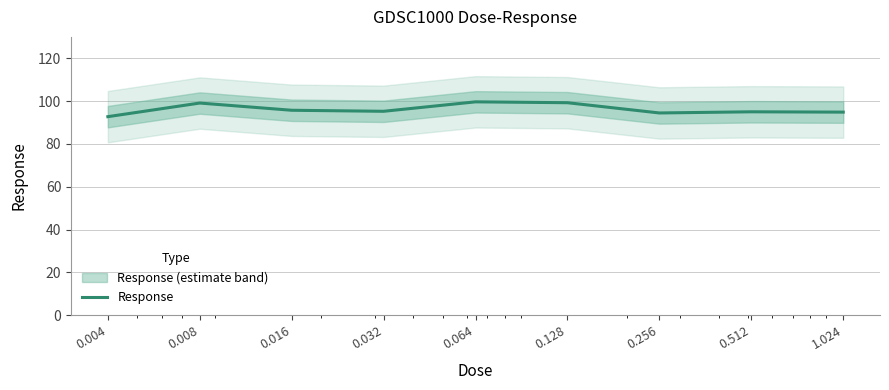

True or false: the data shows 99.3 at 0.128.

True